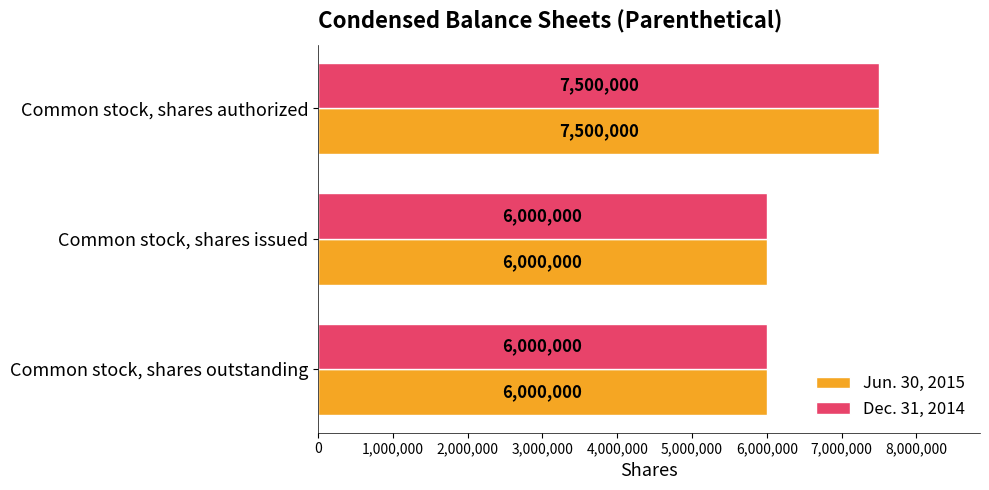

Is the value of Jun. 30, 2015 at Common stock, shares authorized greater than the value of Dec. 31, 2014 at Common stock, shares issued?

Yes